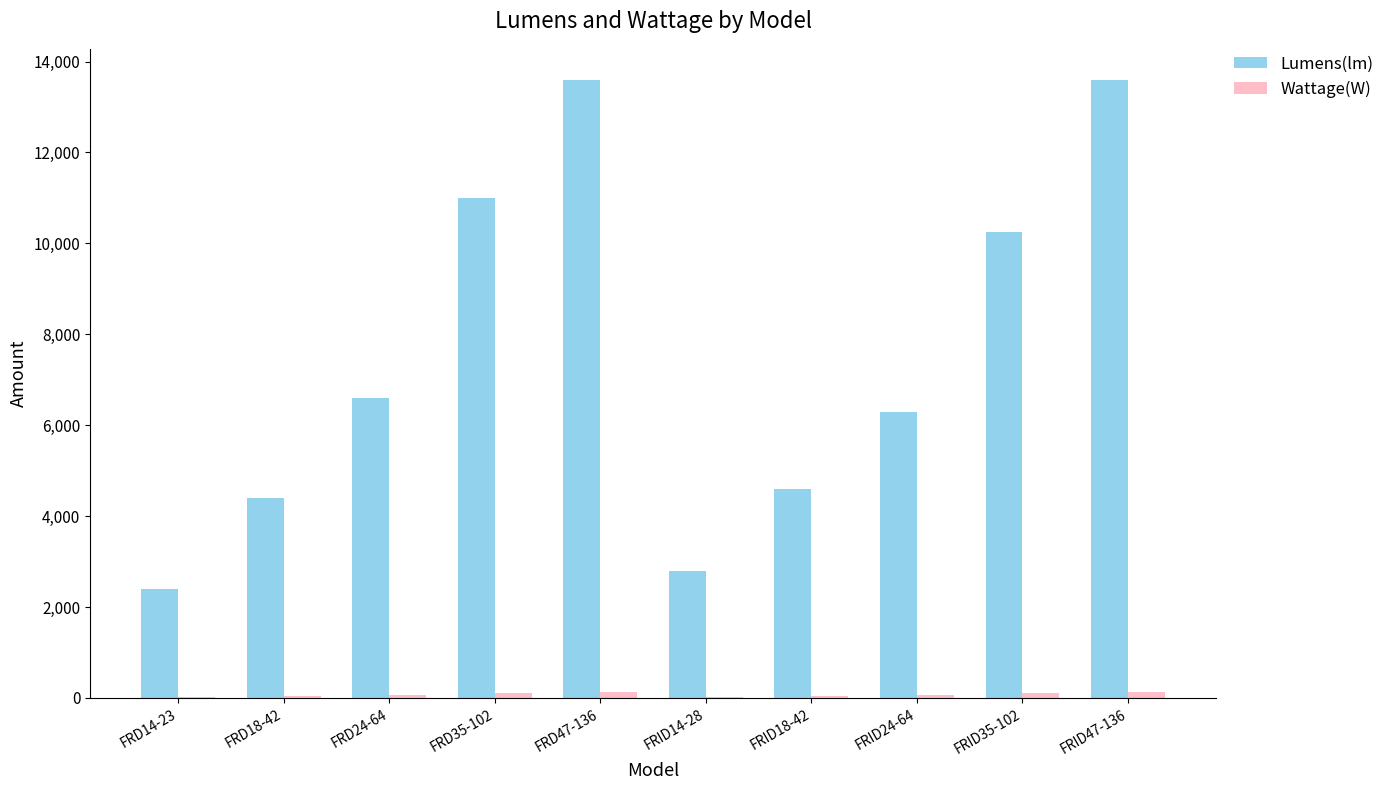

What is the greatest value displayed?

13600